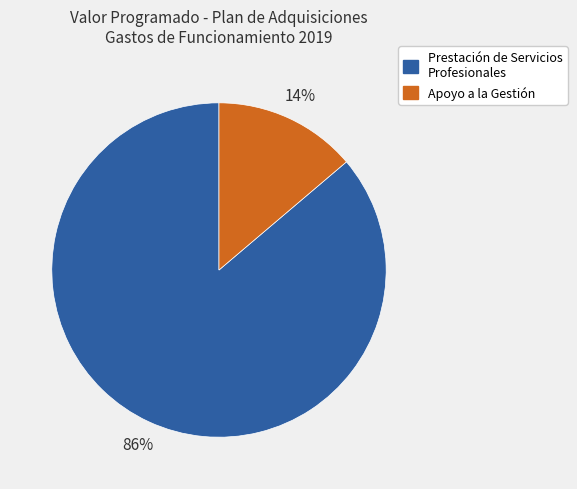

To the nearest percent, what is the difference between the largest and smallest slice percentages?

72%